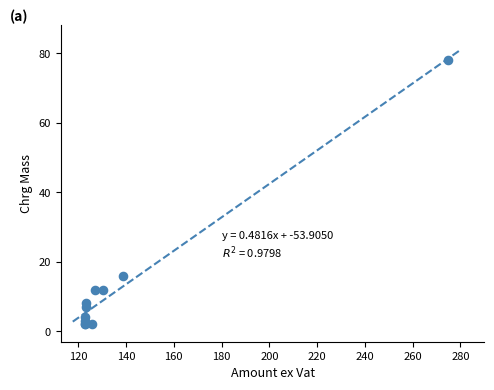

What Y value in the scatter plot is closest to 40?

16